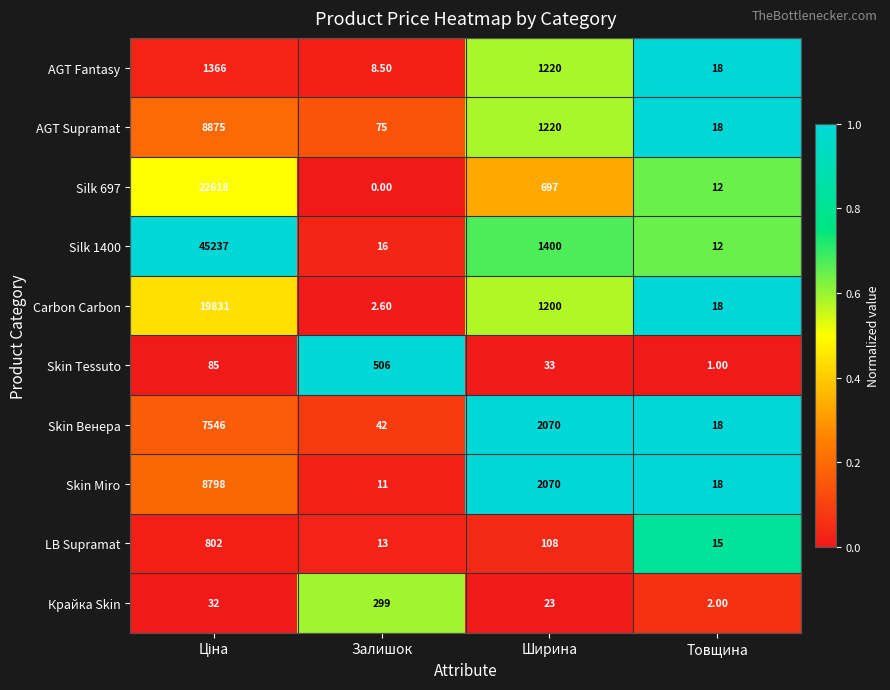

Rank the series at Залишок from highest to lowest value.

Skin Tessuto, Крайка Skin, AGT Supramat, Skin Венера, Silk 1400, LB Supramat, Skin Miro, AGT Fantasy, Carbon Carbon, Silk 697